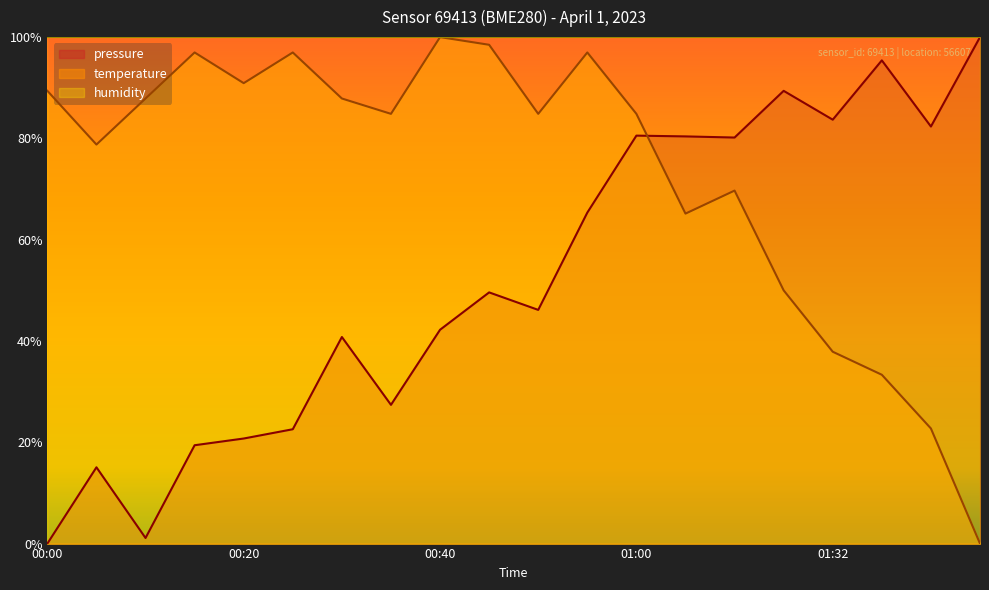

Is it true that pressure equals 20.7 at 00:20?

True